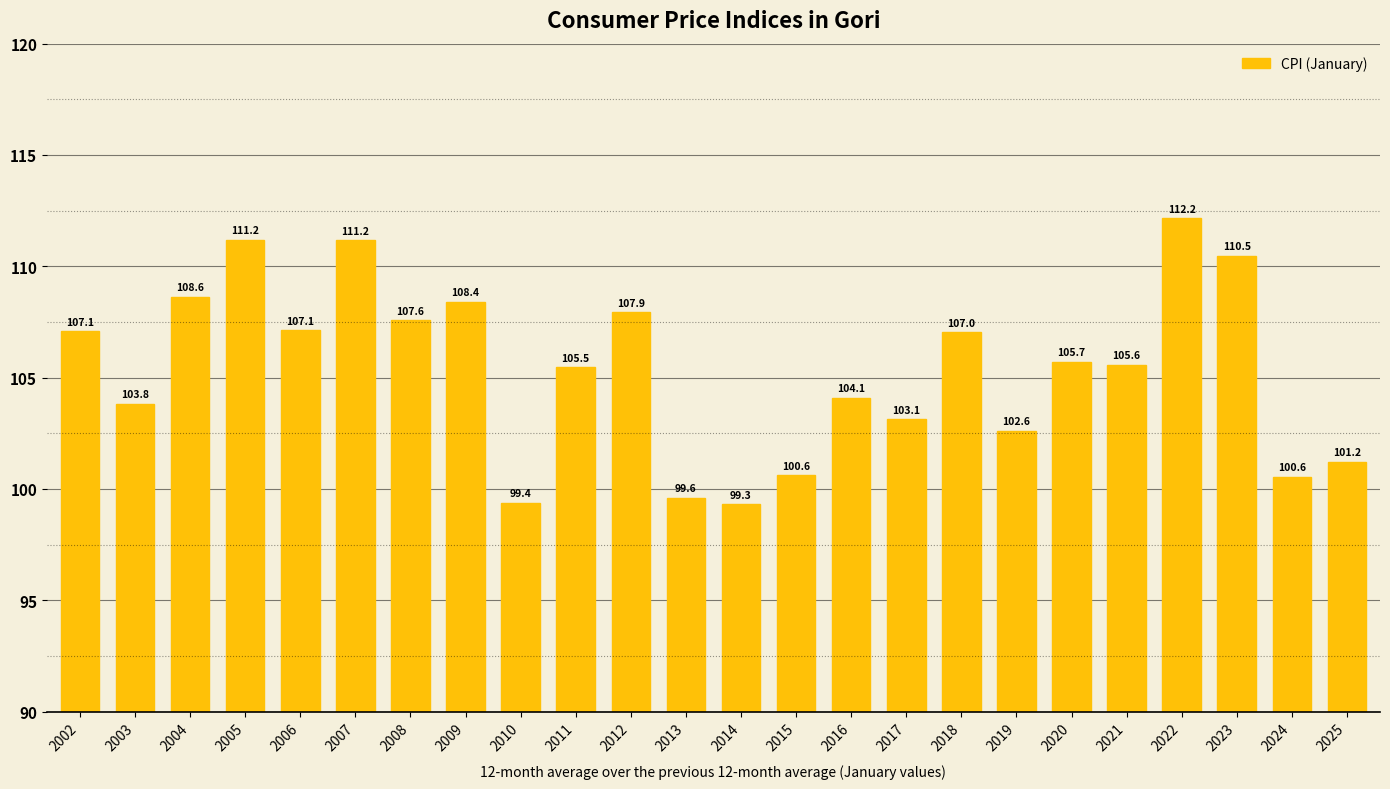

What is the difference between the values at 2002 and 2023?

3.4